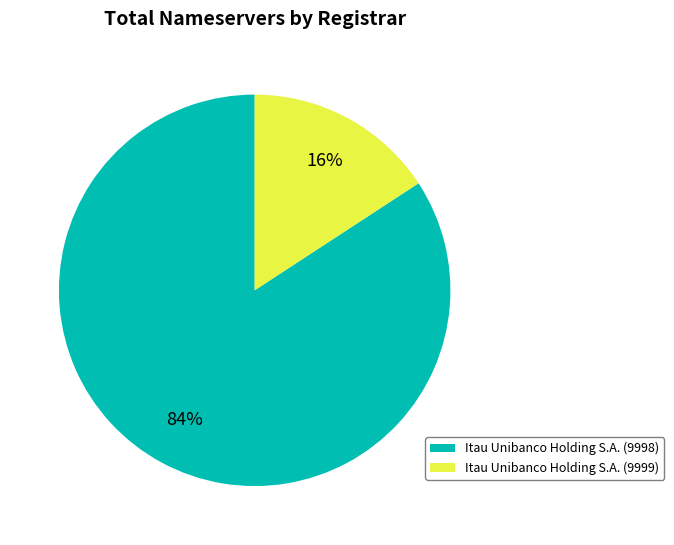

What is the smallest slice in the pie chart?

Itau Unibanco Holding S.A. (9999)